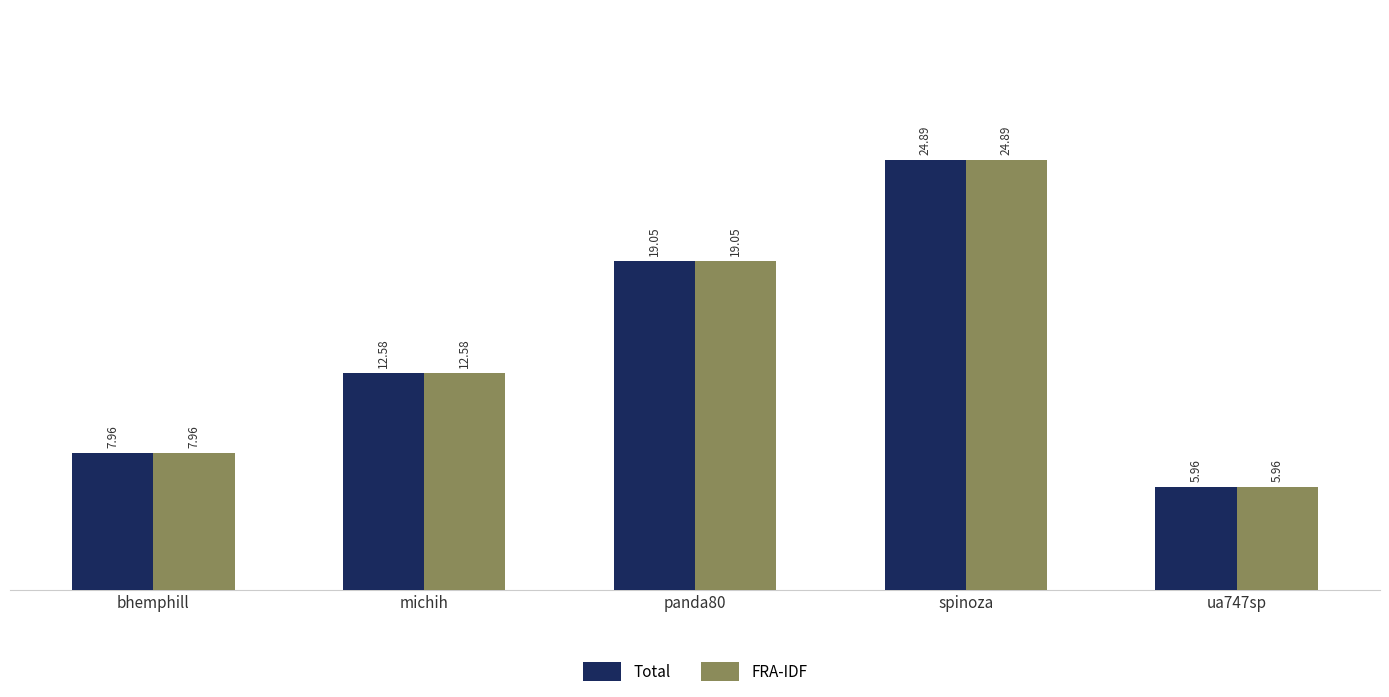

What is the difference between the maximum and minimum values in the FRA-IDF series?

18.9